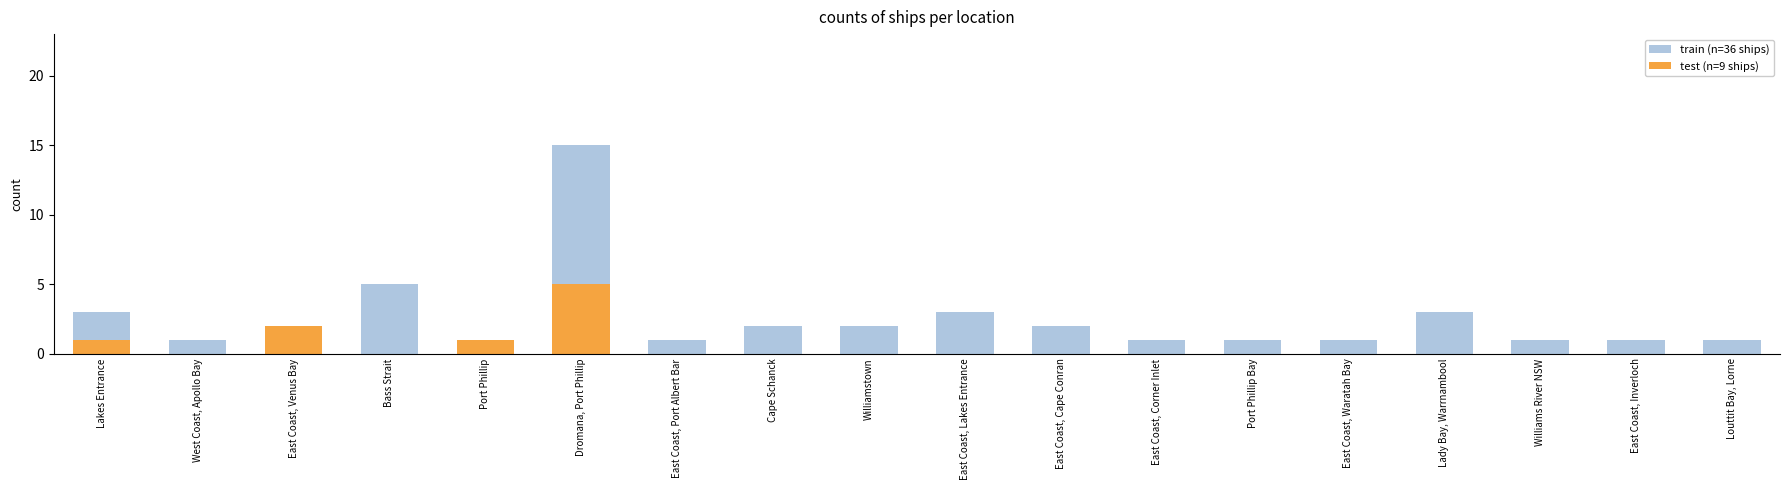

Does the chart contain any negative values?

No